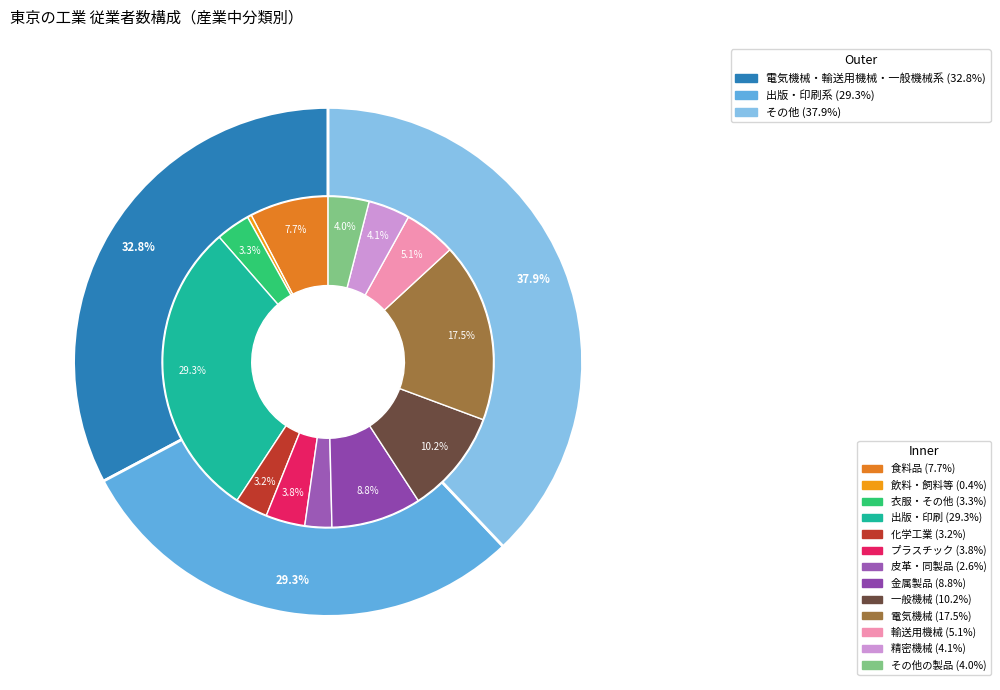

What is the ratio of the value at 出版・印刷 to the value at その他の製品?

7.4